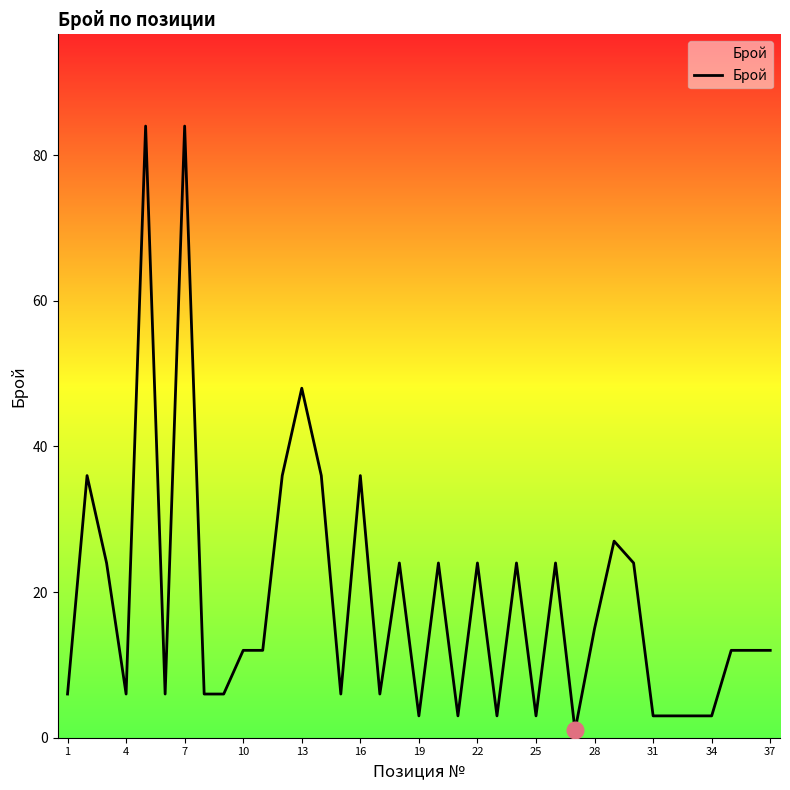

What is the maximum value shown in the chart?

84